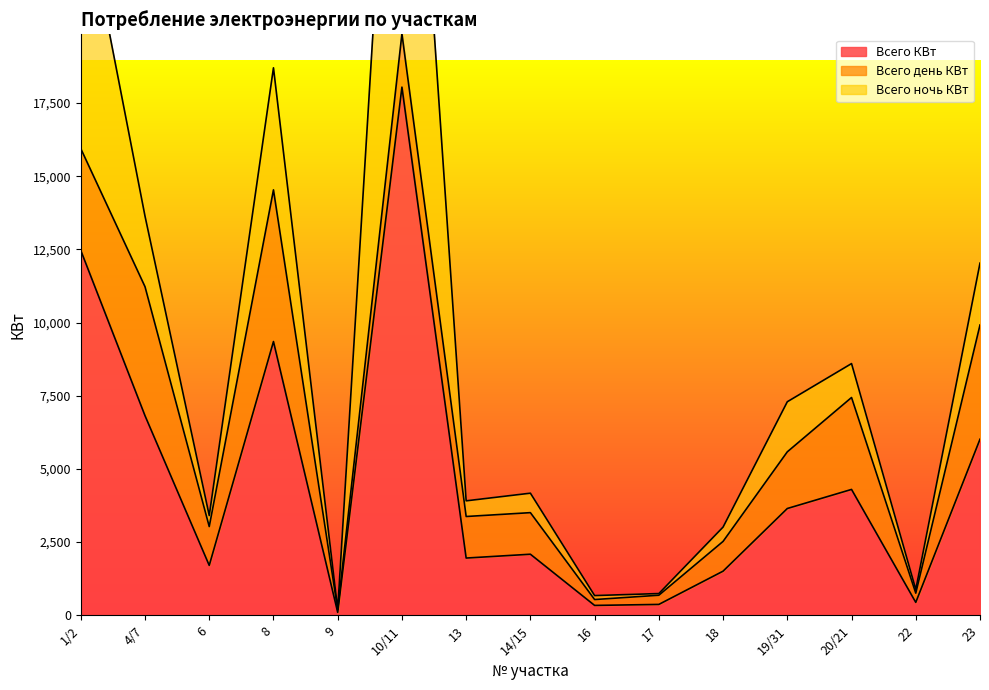

True or false: Всего КВт and Всего день КВт cross at least once.

False